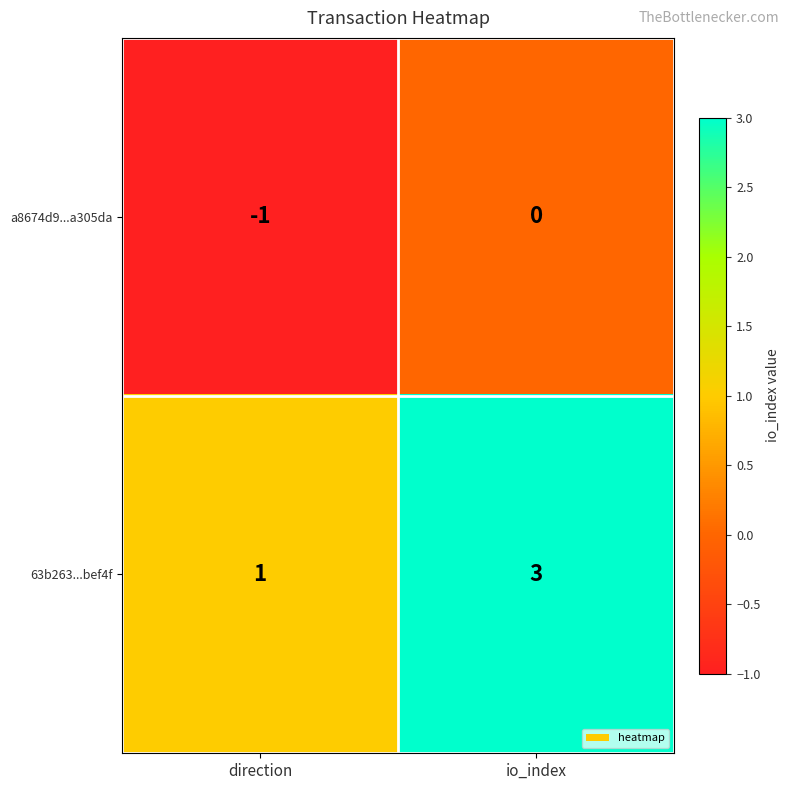

True or false: 63b263...bef4f has a value of 3 at io_index.

True